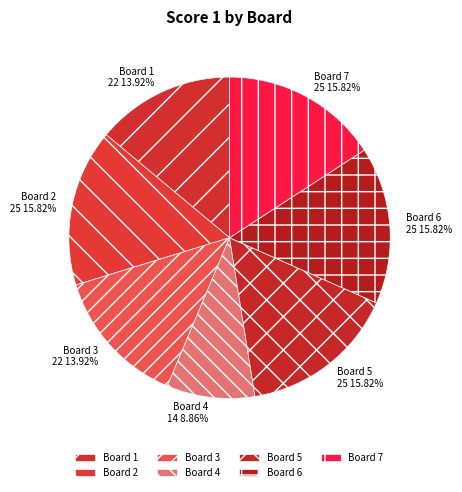

What is the ratio of the value at Board 4 to the value at Board 6?

0.6